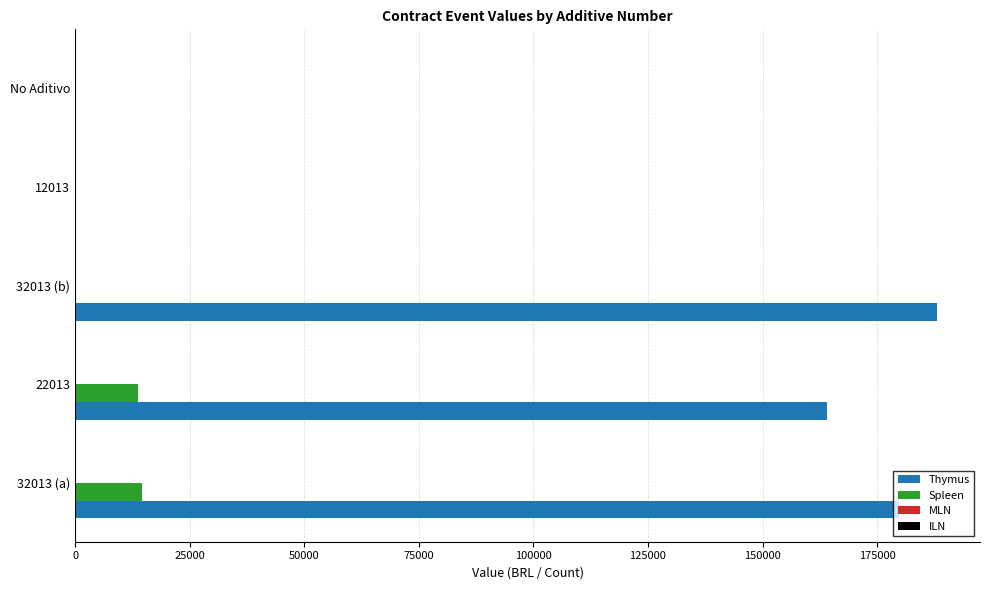

Which series has the largest total across all categories?

Thymus